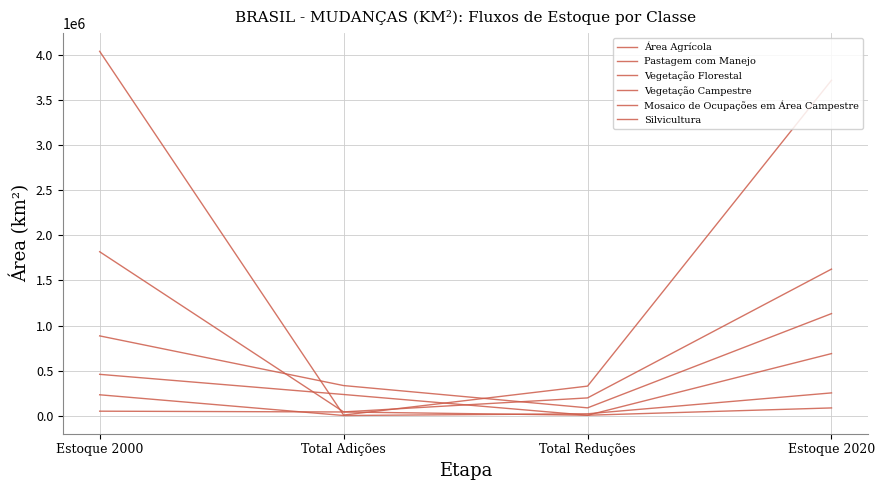

At which label does Silvicultura reach its minimum?

Total Reduções